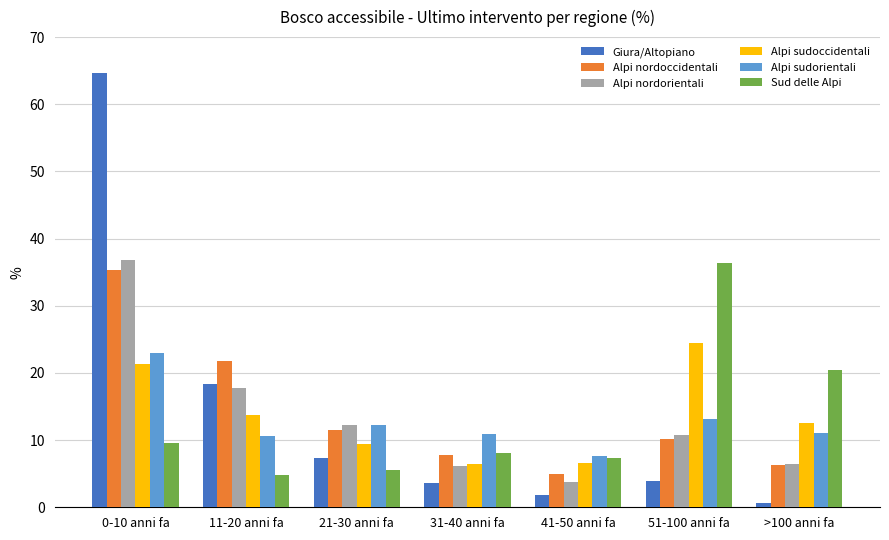

What are all the series names shown in the legend?

Giura/Altopiano, Alpi nordoccidentali, Alpi nordorientali, Alpi sudoccidentali, Alpi sudorientali, Sud delle Alpi